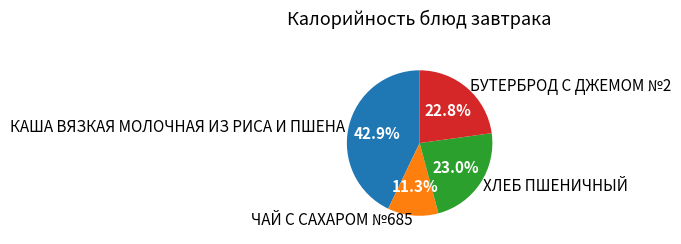

What is the ratio of the value at БУТЕРБРОД С ДЖЕМОМ №2 to the value at КАША ВЯЗКАЯ МОЛОЧНАЯ ИЗ РИСА И ПШЕНА?

0.5